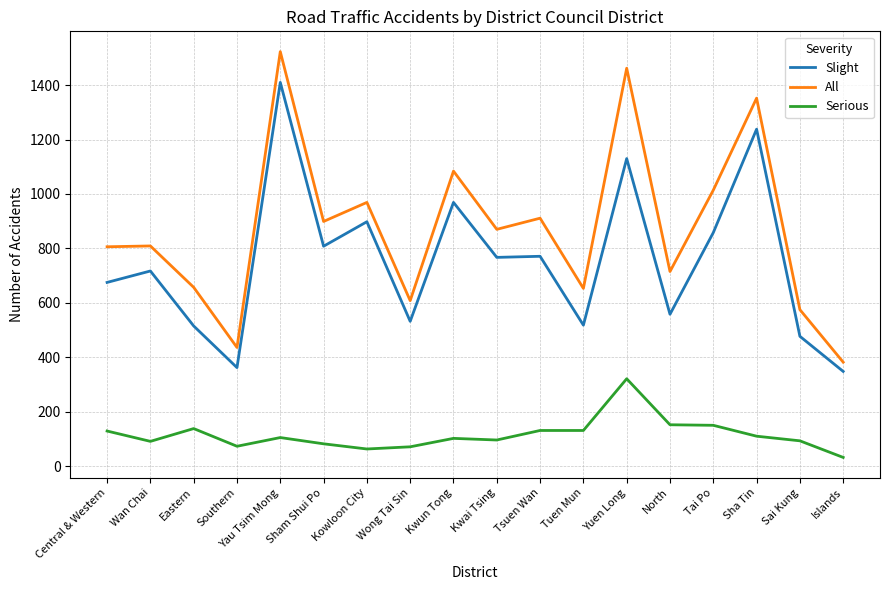

What is the lowest value of the Slight series?

348